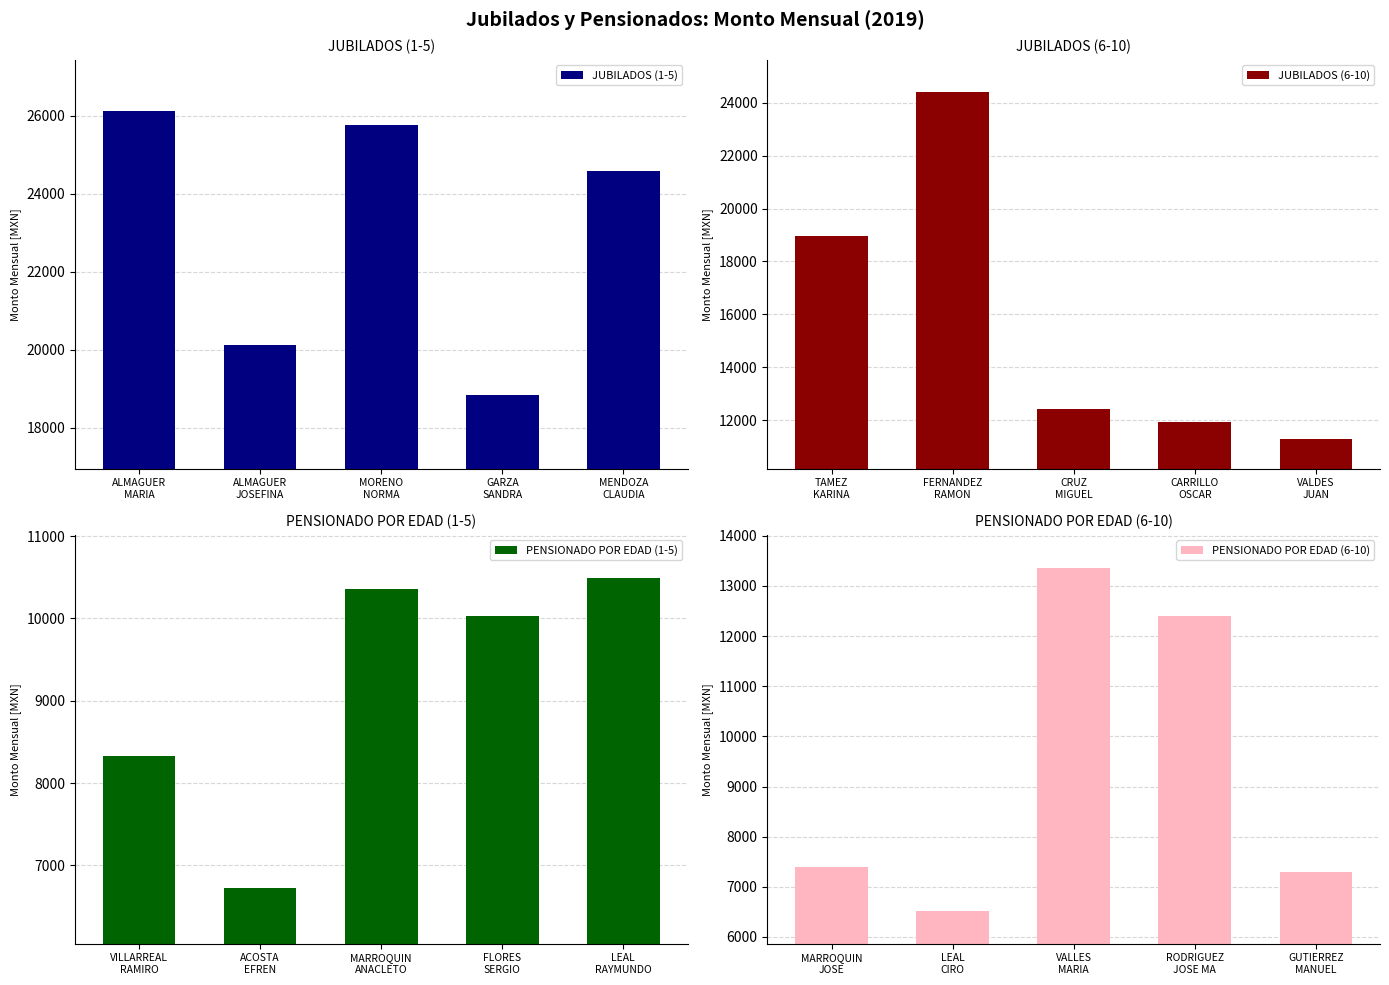

What is the difference between the maximum and second lowest values in the JUBILADOS (1-5) series?

6006.6